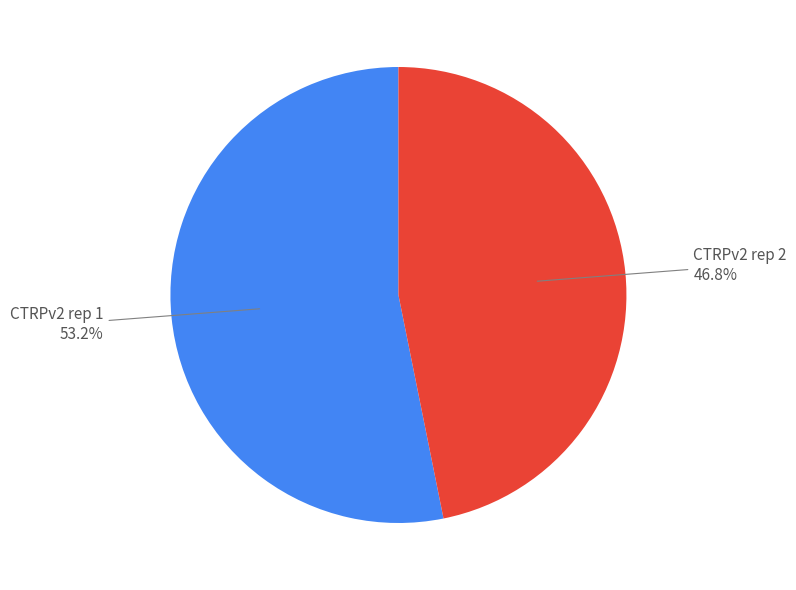

Does any single category account for the majority?

Yes